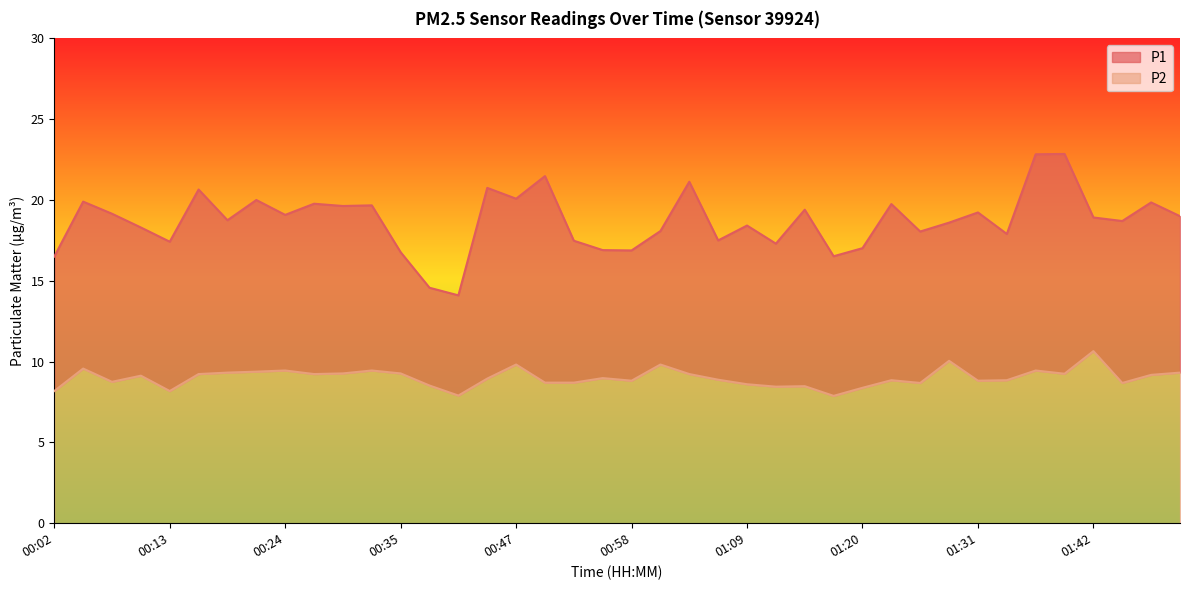

How many lines are shown in the chart?

2